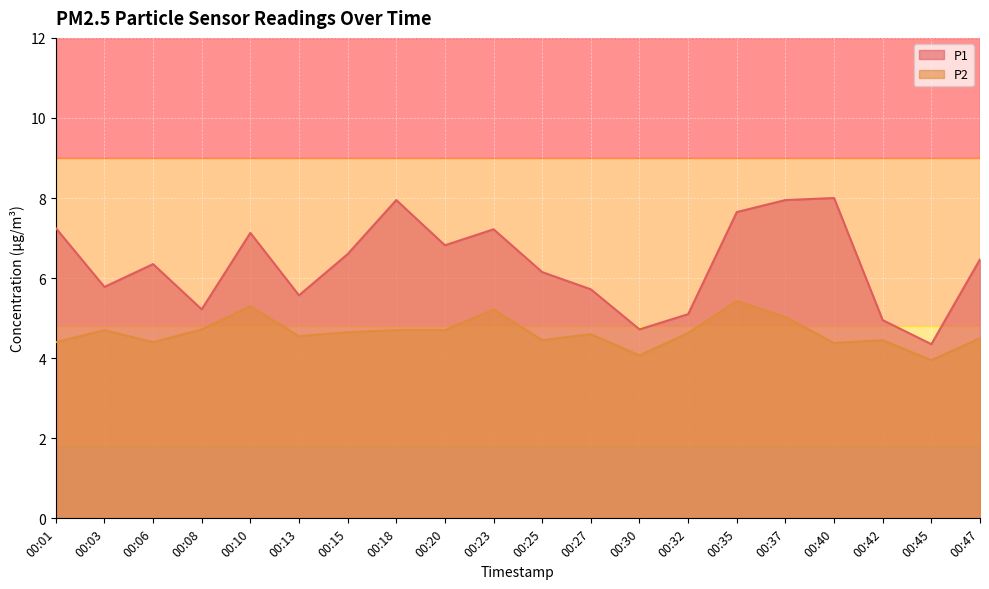

Does the chart display data point markers on the line(s)?

No